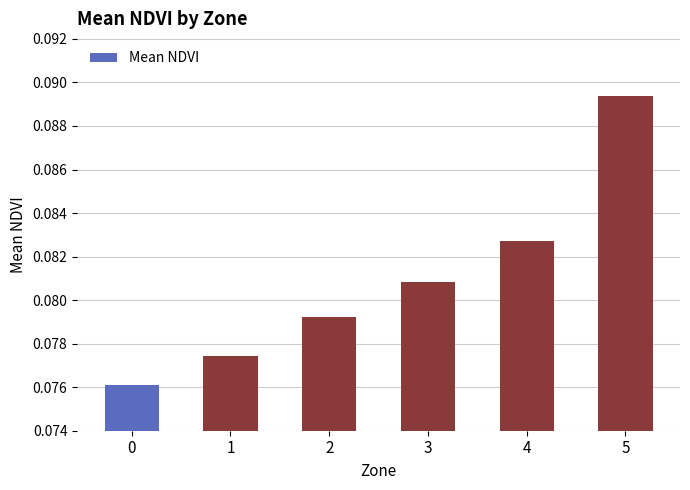

Rank the categories by value from highest to lowest.

5, 4, 3, 2, 1, 0